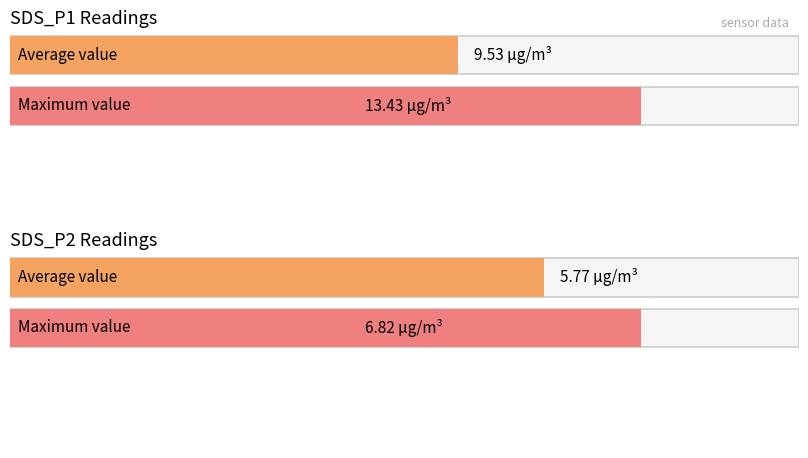

Which series has the widest spread of values?

SDS_P1